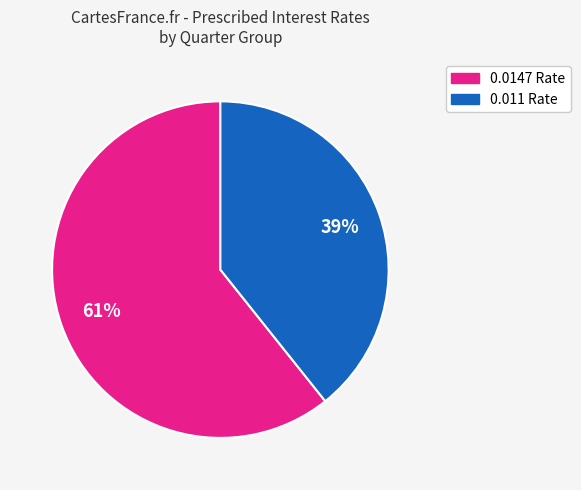

Count the number of slices in the pie.

2